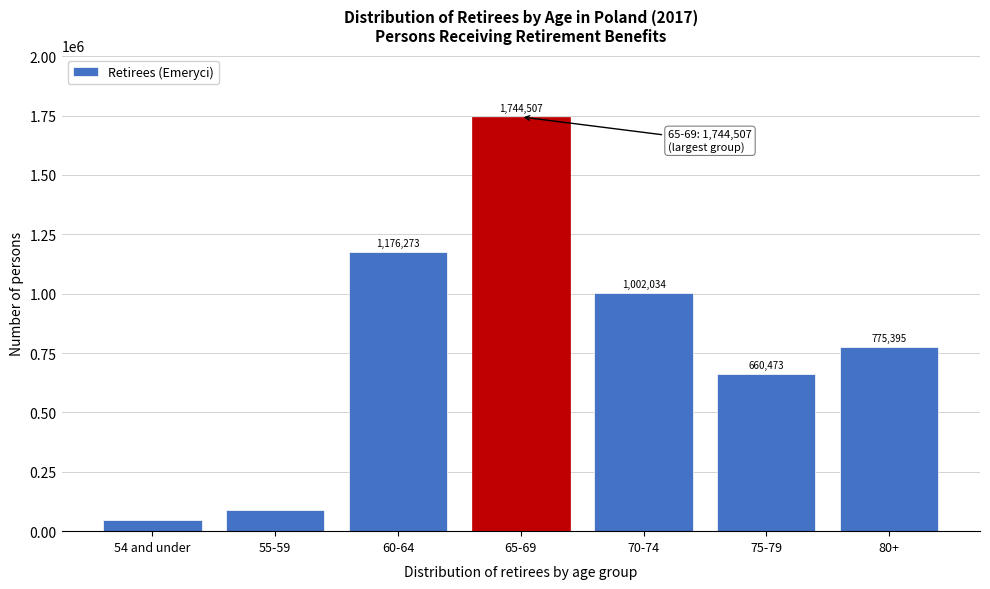

Reading left to right, extract all data points from this chart.

45489	89625	1176273	1744507	1002034	660473	775395